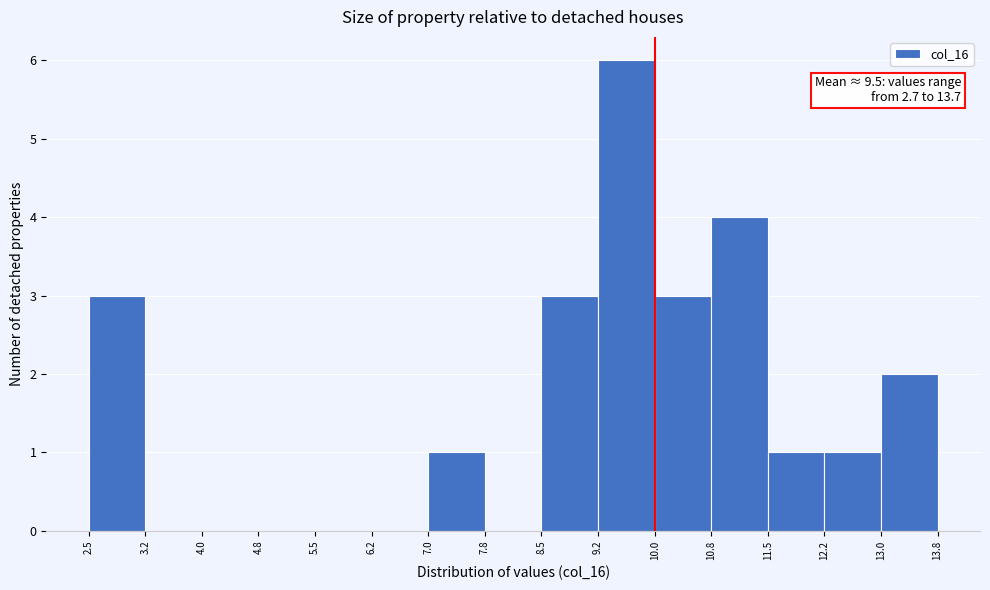

Which range on the x-axis has the tallest bar?

9.2 to 10.0